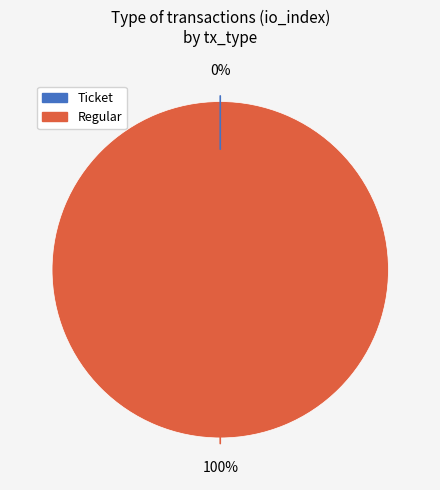

To the nearest percent, what is the difference between the largest and smallest slice percentages?

100%